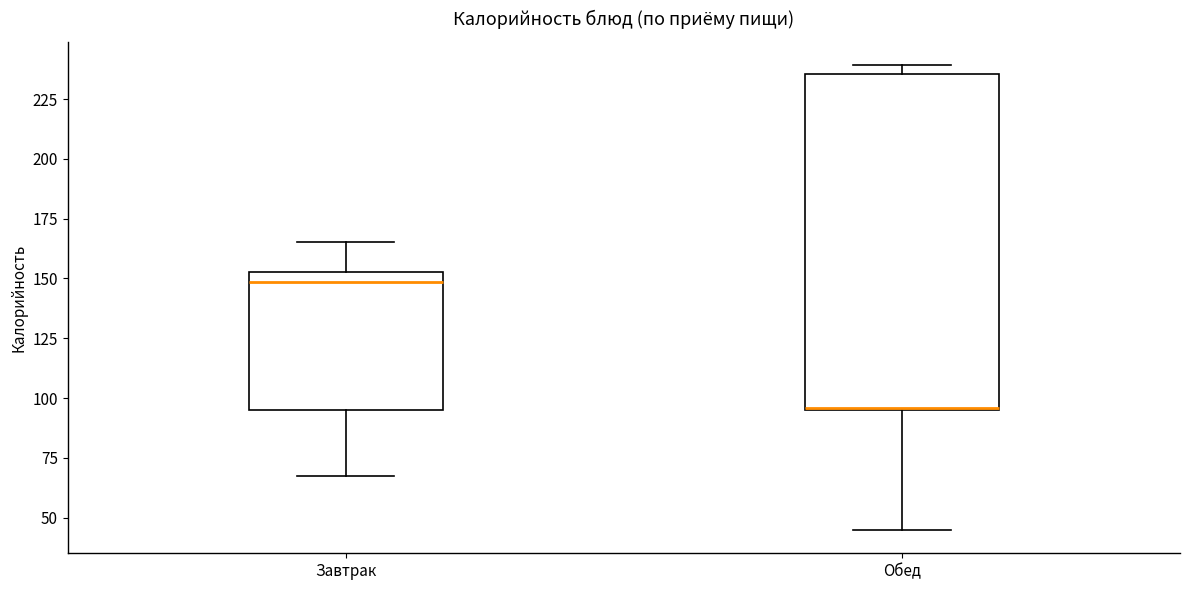

Where is the upper edge of the box for Завтрак on the y-axis? The values are not printed on the chart, so give them approximately, as read against the axis.

155